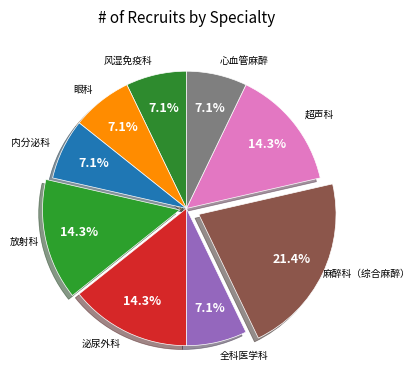

Which slice is the smallest?

风湿免疫科